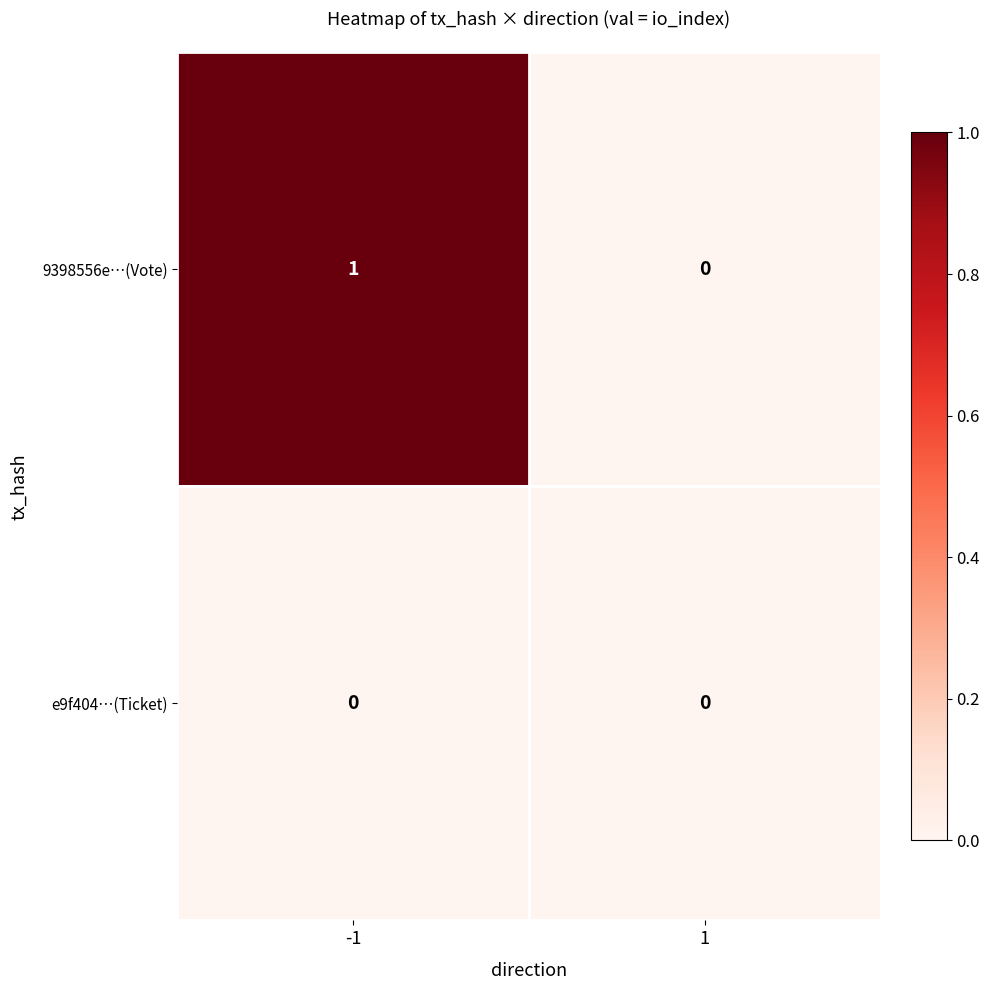

List the series in order of their overall mean, lowest first.

e9f404…(Ticket), 9398556e…(Vote)